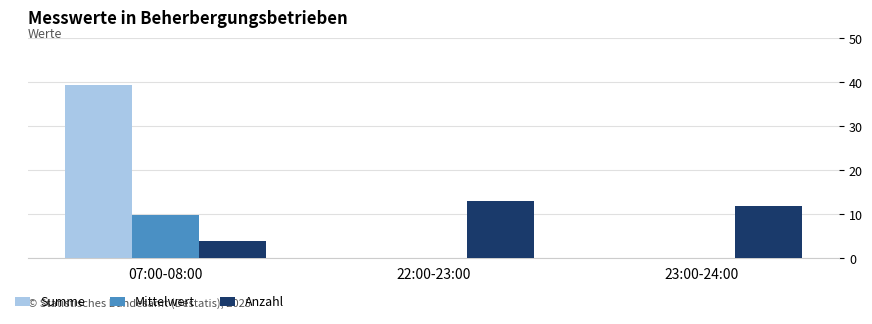

True or false: Summe has a value of -25.6 at 23:00-24:00.

False